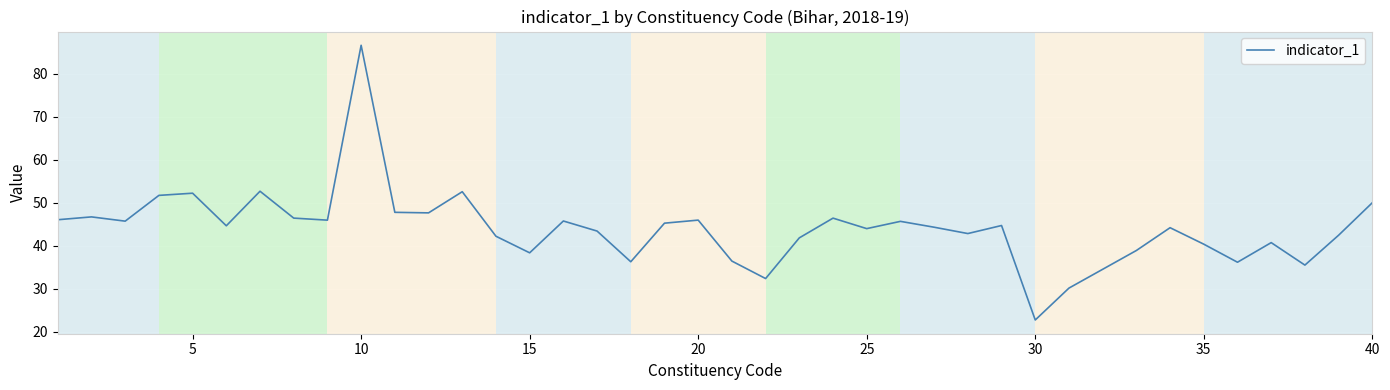

What is the sum of all values?

1723.9